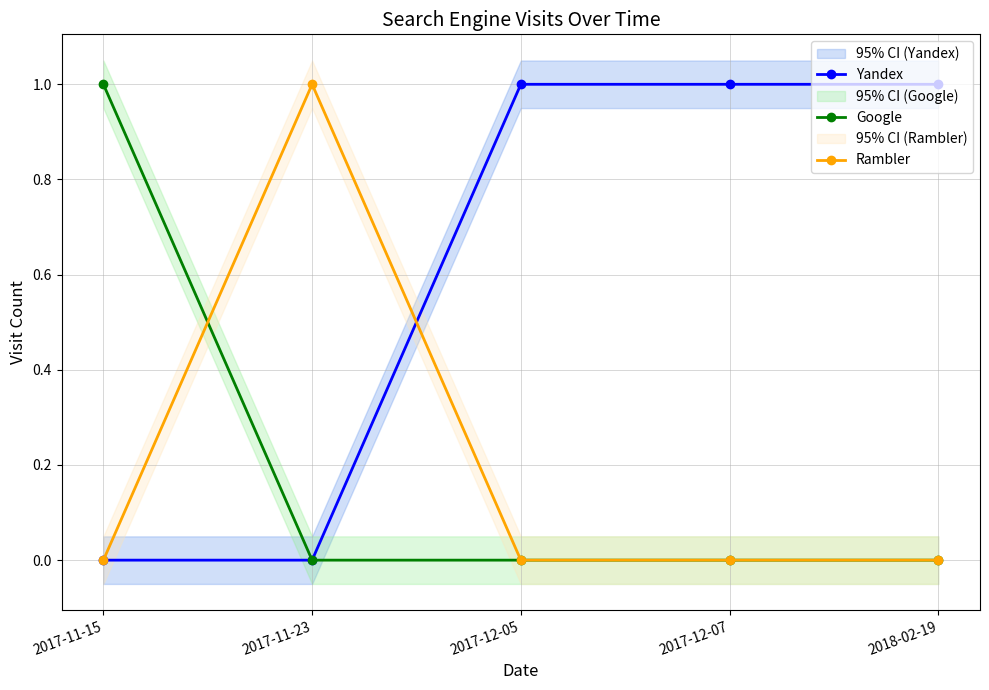

List the labels in order of Google value, smallest first.

2017-11-23, 2017-12-05, 2017-12-07, 2018-02-19, 2017-11-15